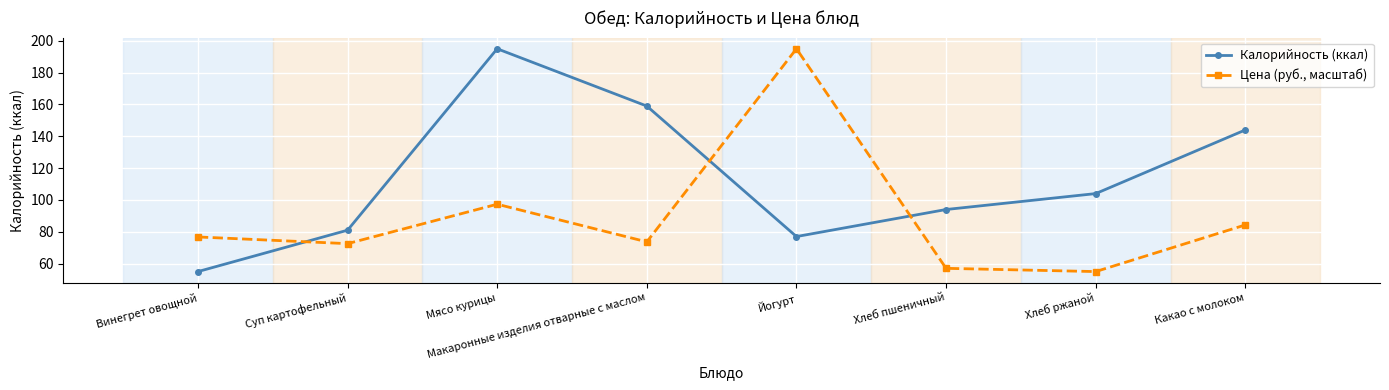

At which category does Цена (руб., масштаб) reach its first local peak?

Мясо курицы